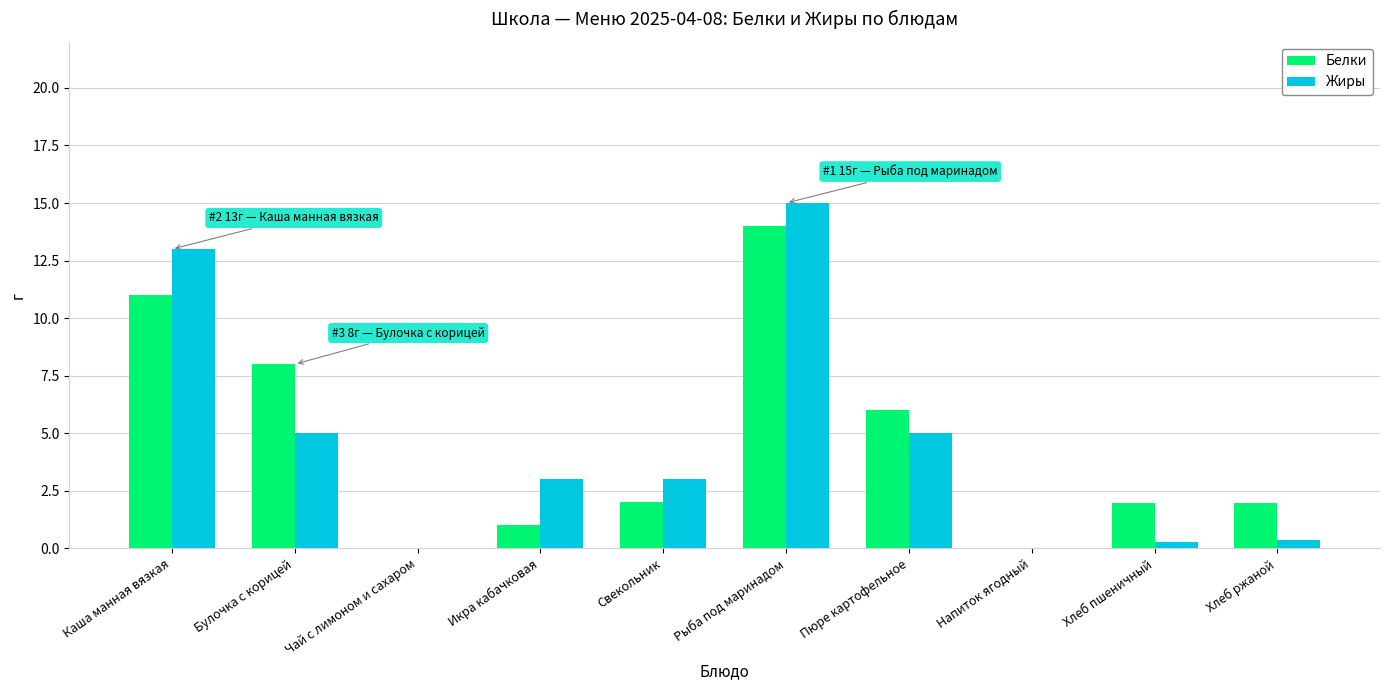

Between Чай с лимоном и сахаром and Икра кабачковая, which series saw the biggest shift?

Жиры